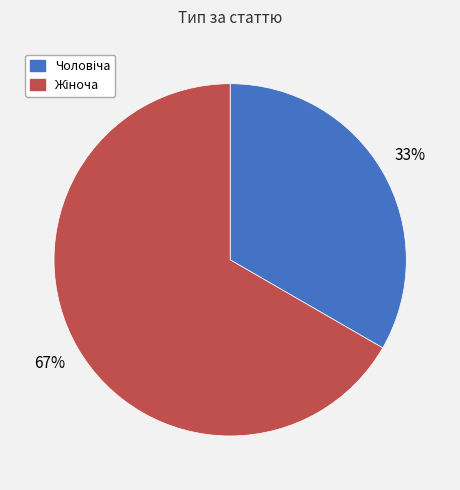

Is there a majority slice in this chart?

Yes